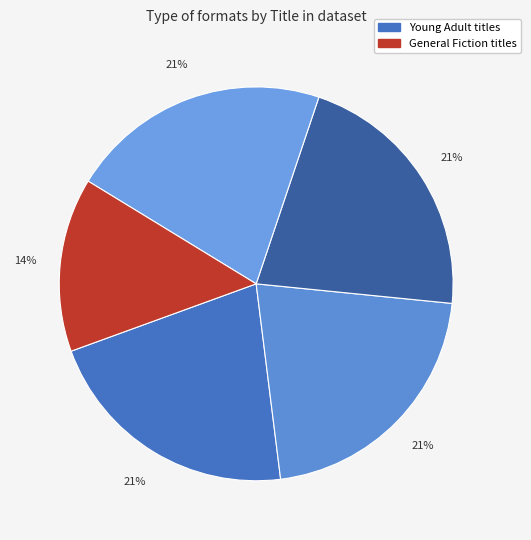

How many slices are in this pie chart?

5